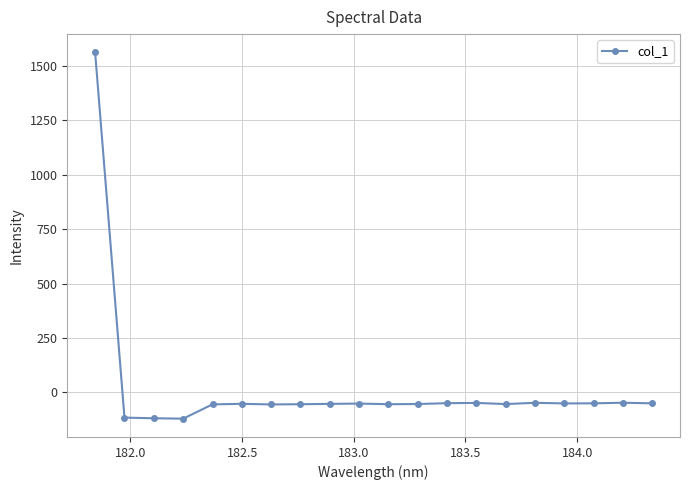

True or false: there are more than 0 points higher than both neighbors.

True